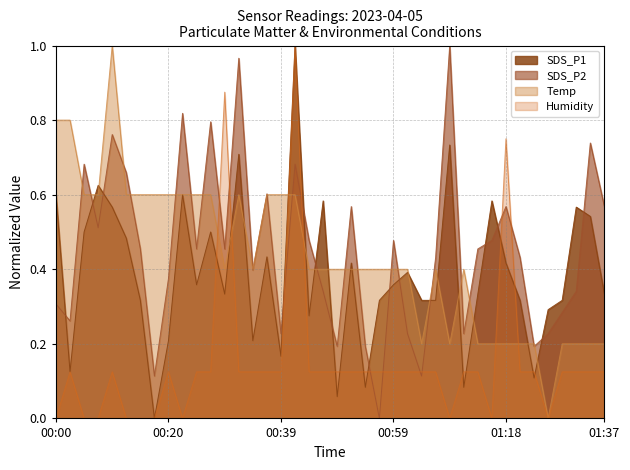

Count the Humidity values in the range 0 to 1.

40